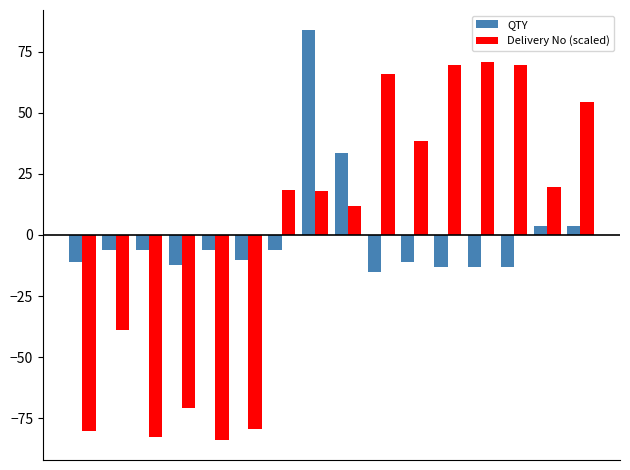

Rank the series by their maximum value, from highest to lowest.

QTY, Delivery No (scaled)